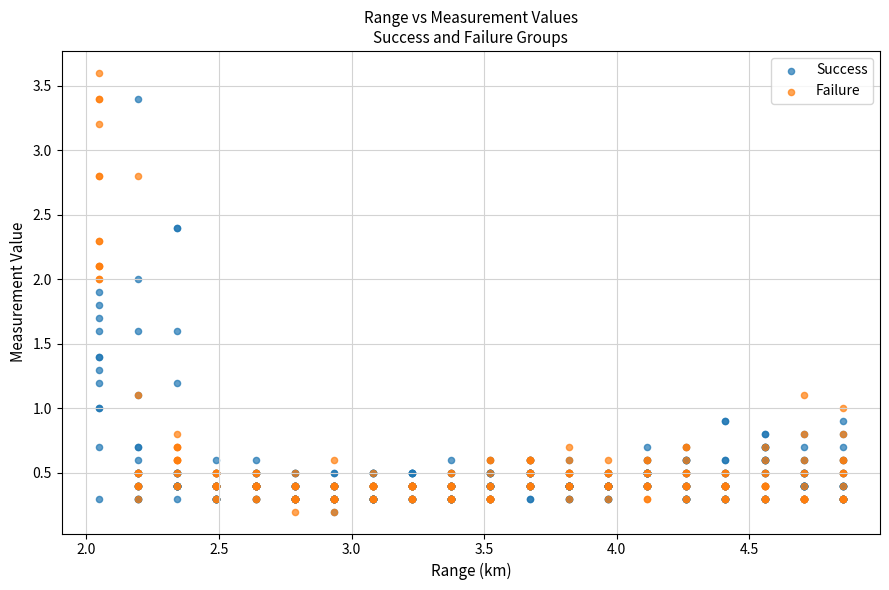

Which series reaches the maximum Y coordinate?

Failure